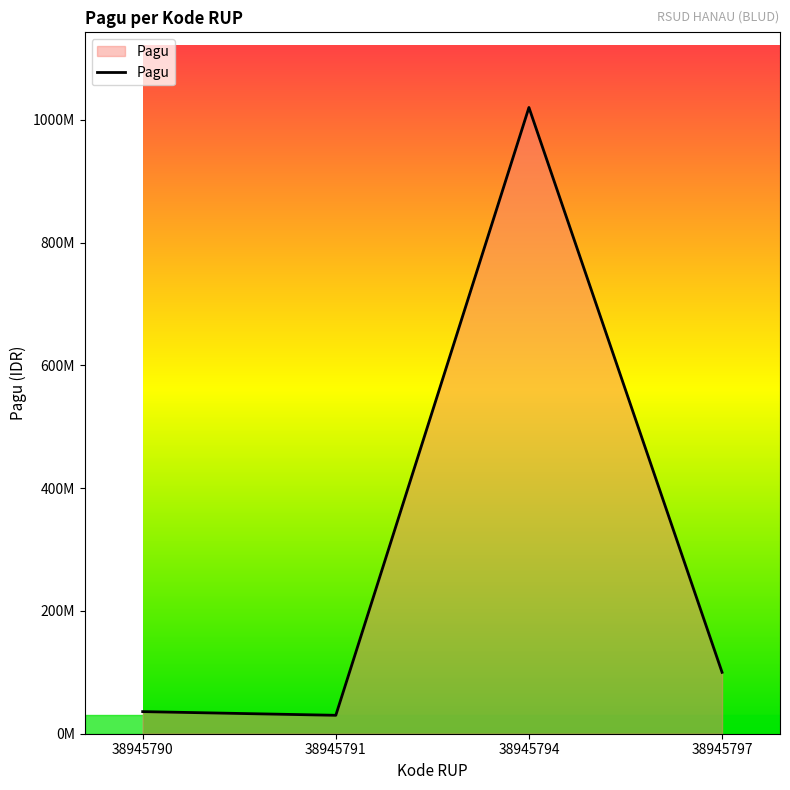

What is the minimum value shown in the chart?

30000000